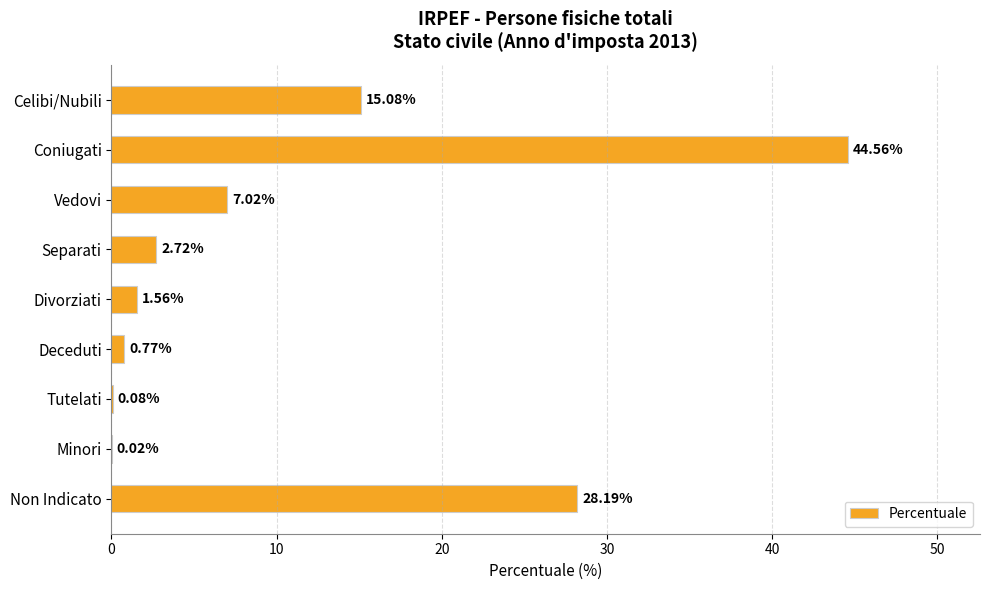

What is the change in value from Celibi/Nubili to Minori?

-15.1